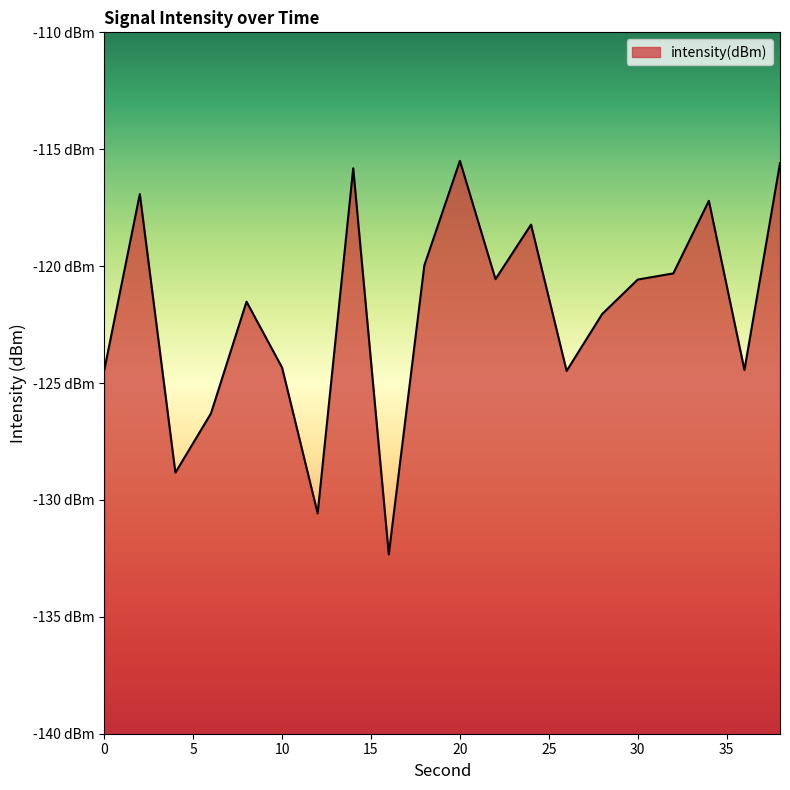

True or false: the data shows -171.4 at 12.

False